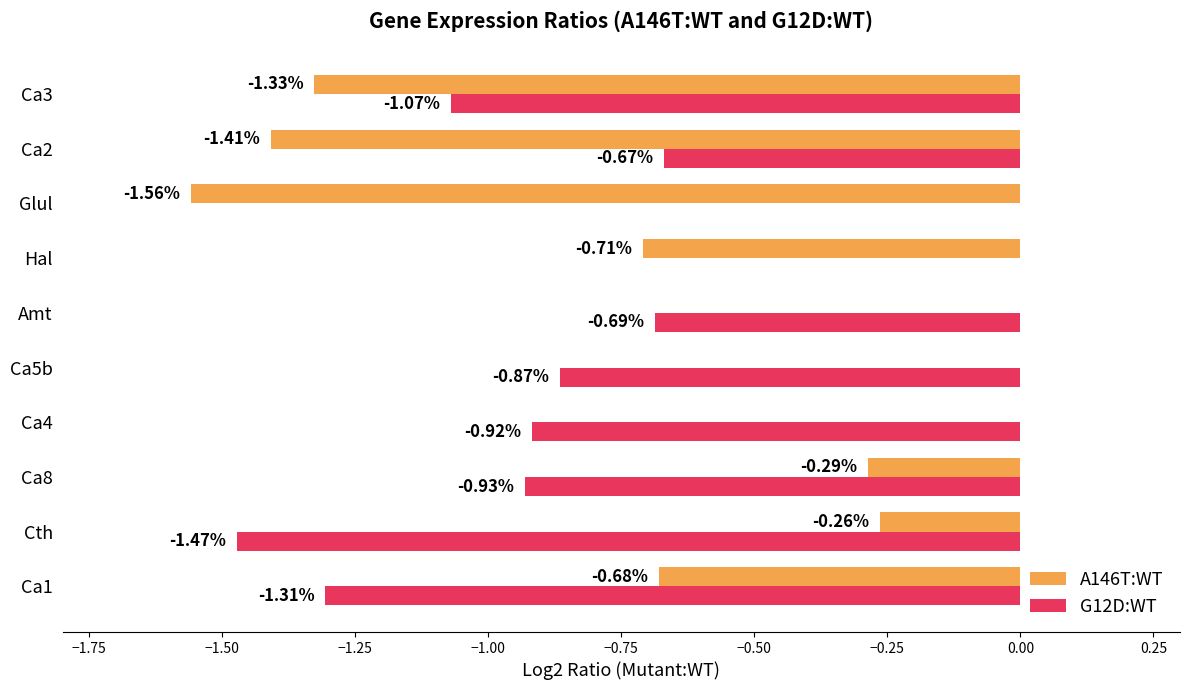

Which series changed the most between Ca5b and Ca3?

A146T:WT